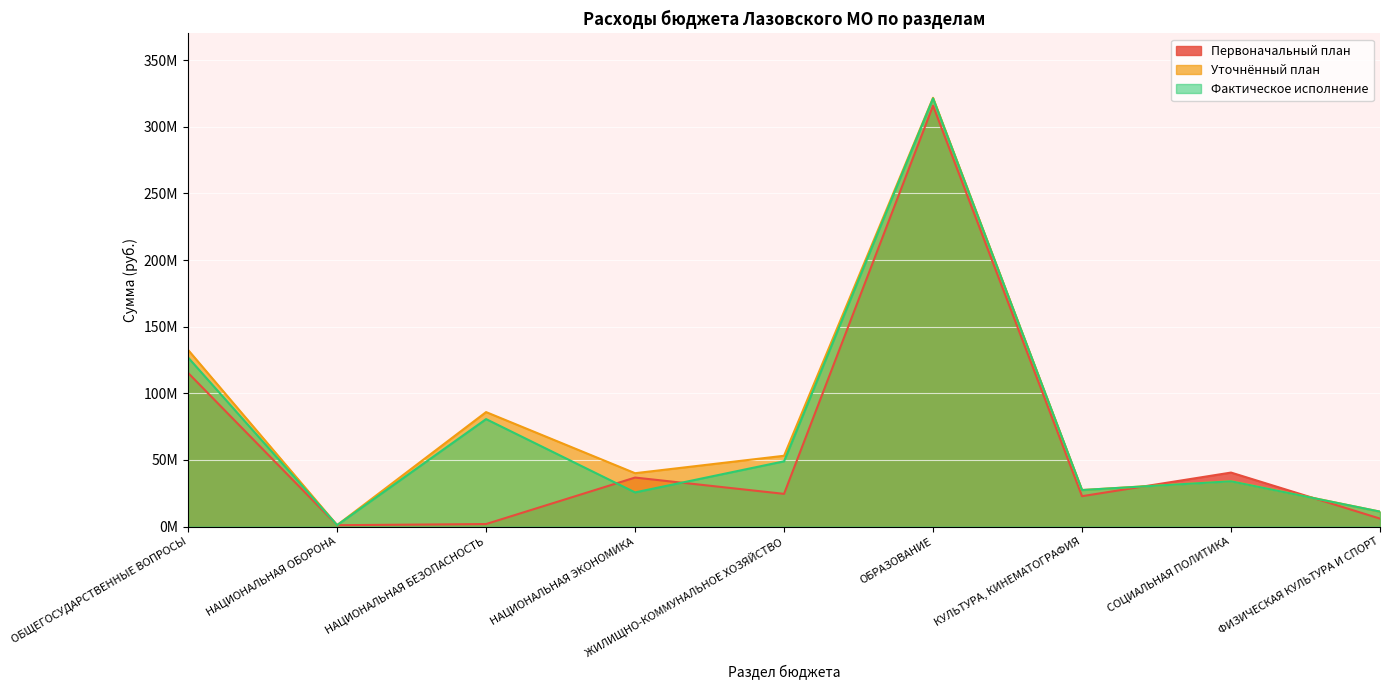

What is the value of the Уточнённый план point at the 1st from the left?

132574565.5